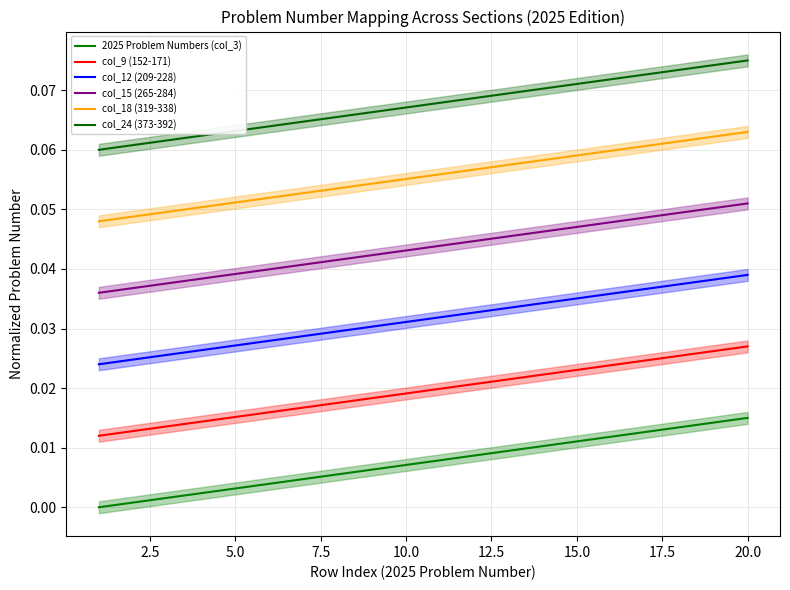

Reading left to right, list all the values displayed in this chart.

2025 Problem Numbers (col_3): 0.0	0.0	0.0	0.0	0.0	0.0	0.0	0.0	0.0	0.0	0.0	0.0	0.0	0.0	0.0	0.0	0.0	0.0	0.0	0.0
col_9 (152-171): 0.0	0.0	0.0	0.0	0.0	0.0	0.0	0.0	0.0	0.0	0.0	0.0	0.0	0.0	0.0	0.0	0.0	0.0	0.0	0.0
col_12 (209-228): 0.0	0.0	0.0	0.0	0.0	0.0	0.0	0.0	0.0	0.0	0.0	0.0	0.0	0.0	0.0	0.0	0.0	0.0	0.0	0.0
col_15 (265-284): 0.0	0.0	0.0	0.0	0.0	0.0	0.0	0.0	0.0	0.0	0.0	0.0	0.0	0.0	0.0	0.0	0.0	0.0	0.1	0.1
col_18 (319-338): 0.0	0.0	0.0	0.1	0.1	0.1	0.1	0.1	0.1	0.1	0.1	0.1	0.1	0.1	0.1	0.1	0.1	0.1	0.1	0.1
col_24 (373-392): 0.1	0.1	0.1	0.1	0.1	0.1	0.1	0.1	0.1	0.1	0.1	0.1	0.1	0.1	0.1	0.1	0.1	0.1	0.1	0.1